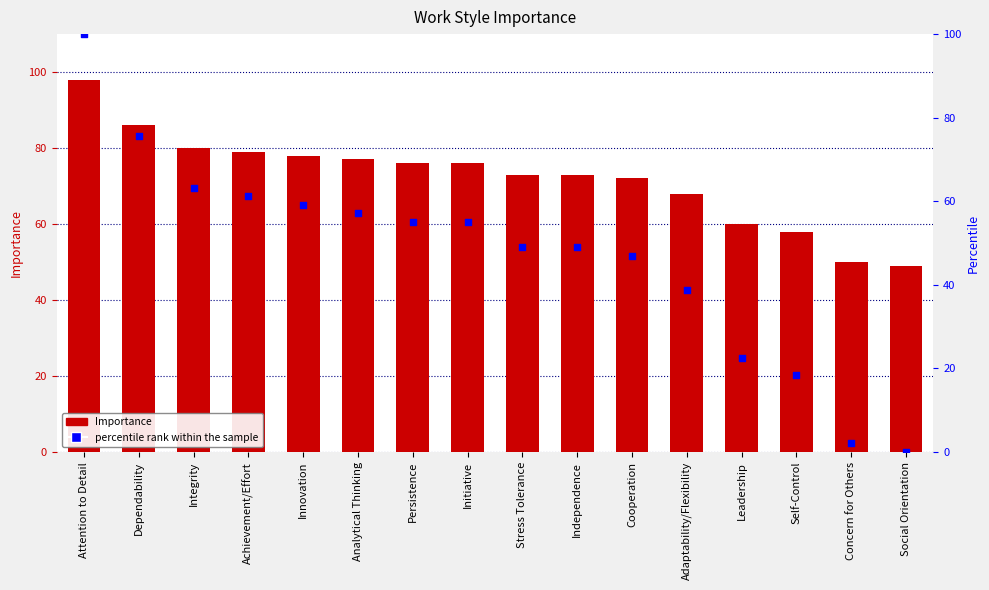

Which series has the largest total across all categories?

Importance